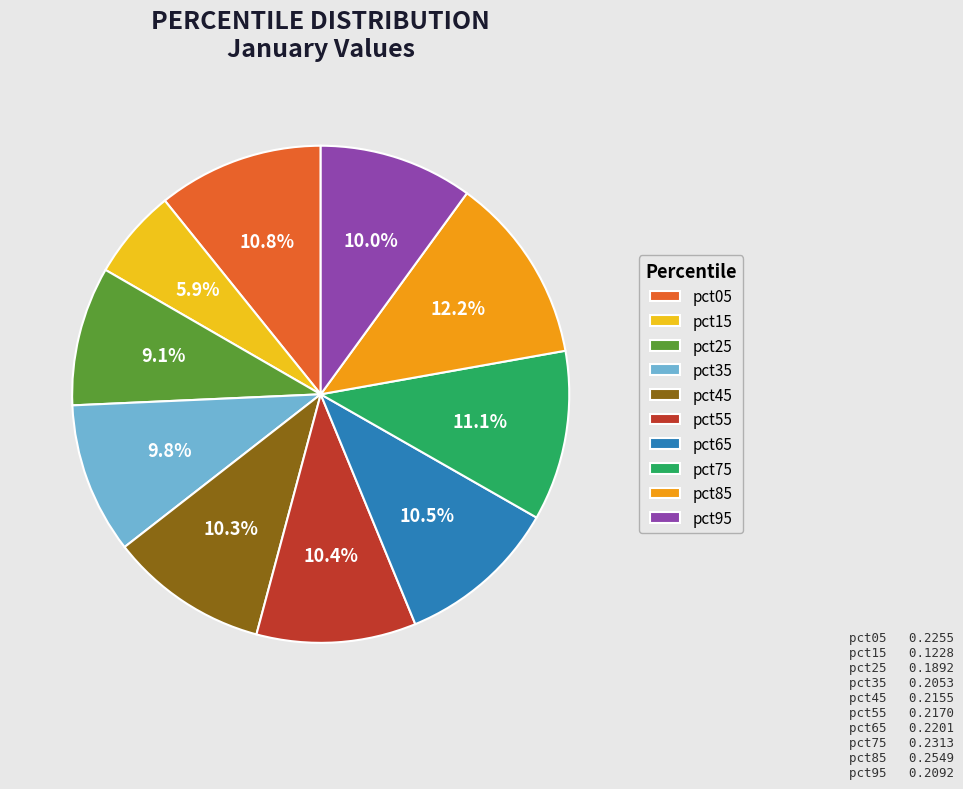

To the nearest percent, what is the difference between the largest and smallest slice percentages?

6%